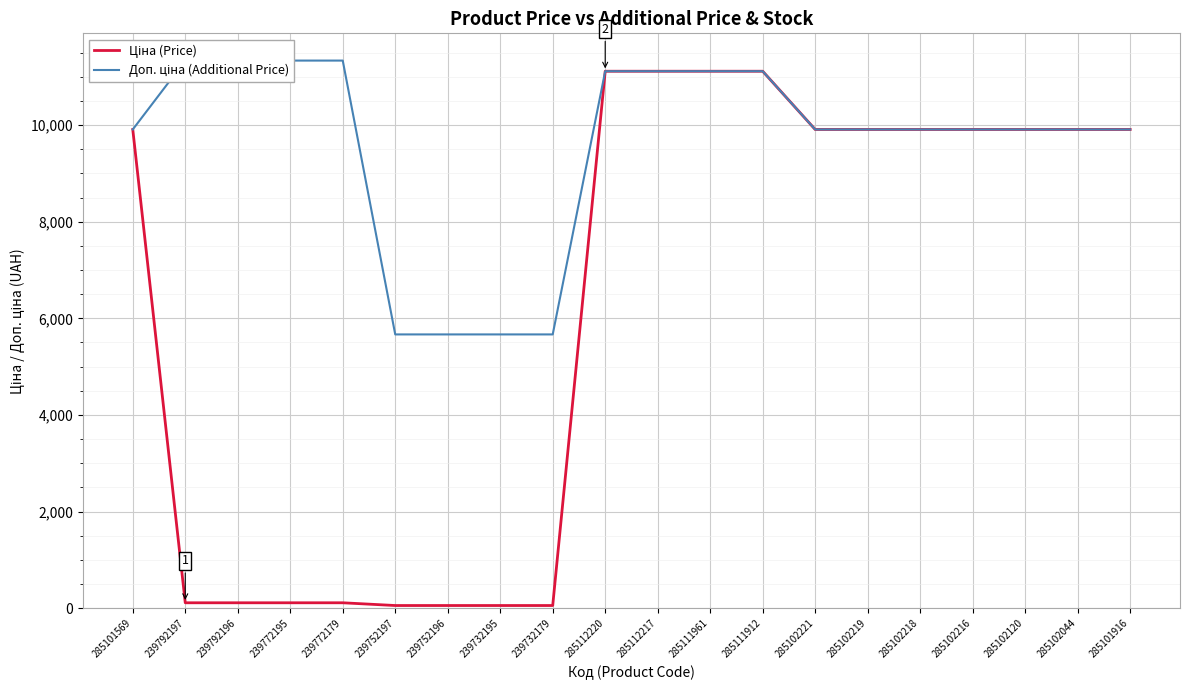

Does the chart display data point markers on the line(s)?

No